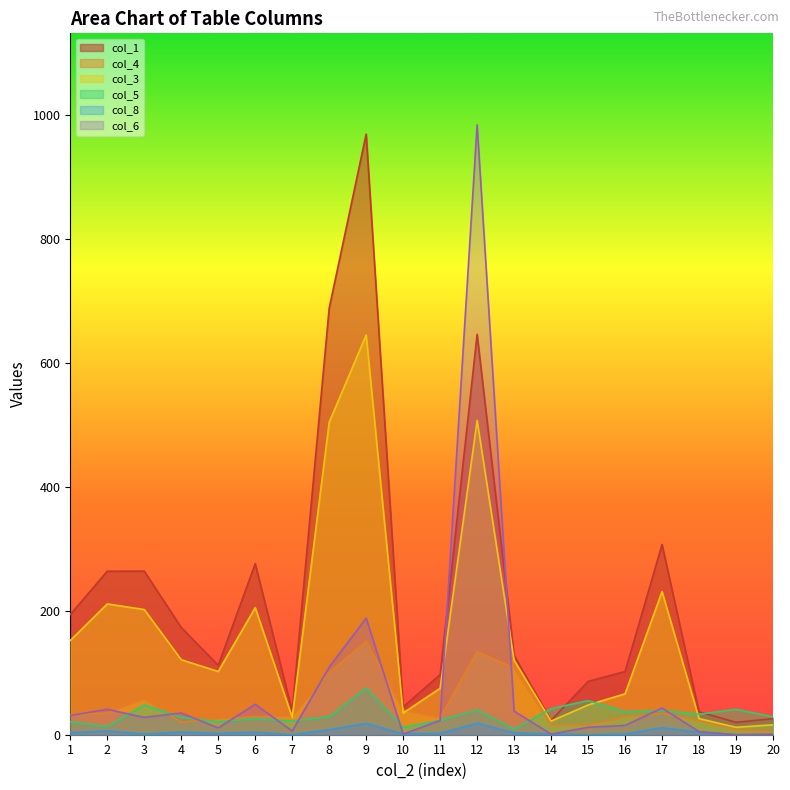

At how many categories does at least one series exceed 972?

1